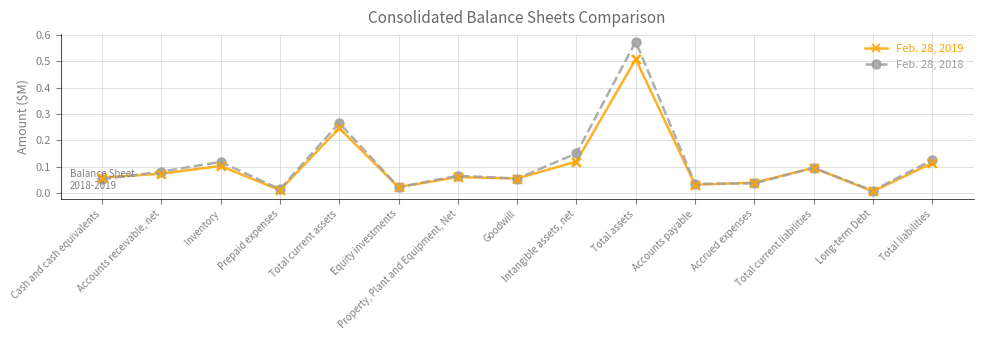

Is the value of Feb. 28, 2018 at Inventory greater than the value of Feb. 28, 2019 at Accounts payable?

Yes